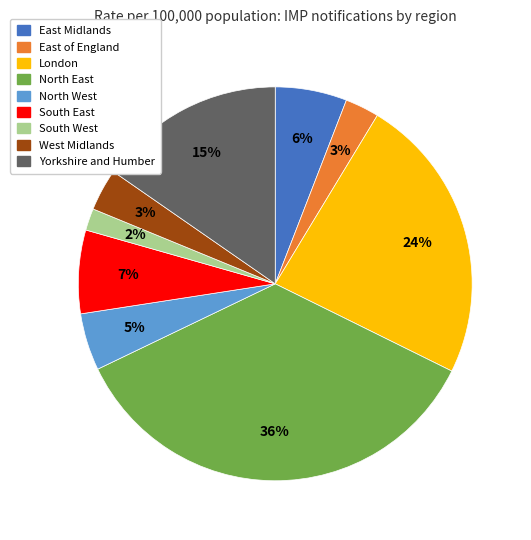

Count the number of slices in the pie.

9